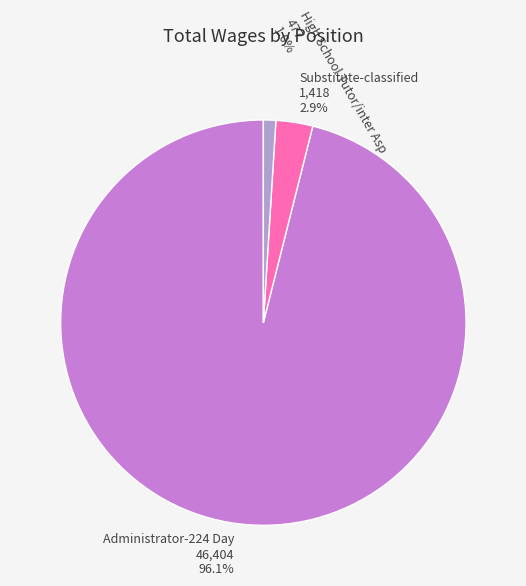

Count the number of slices in the pie.

3